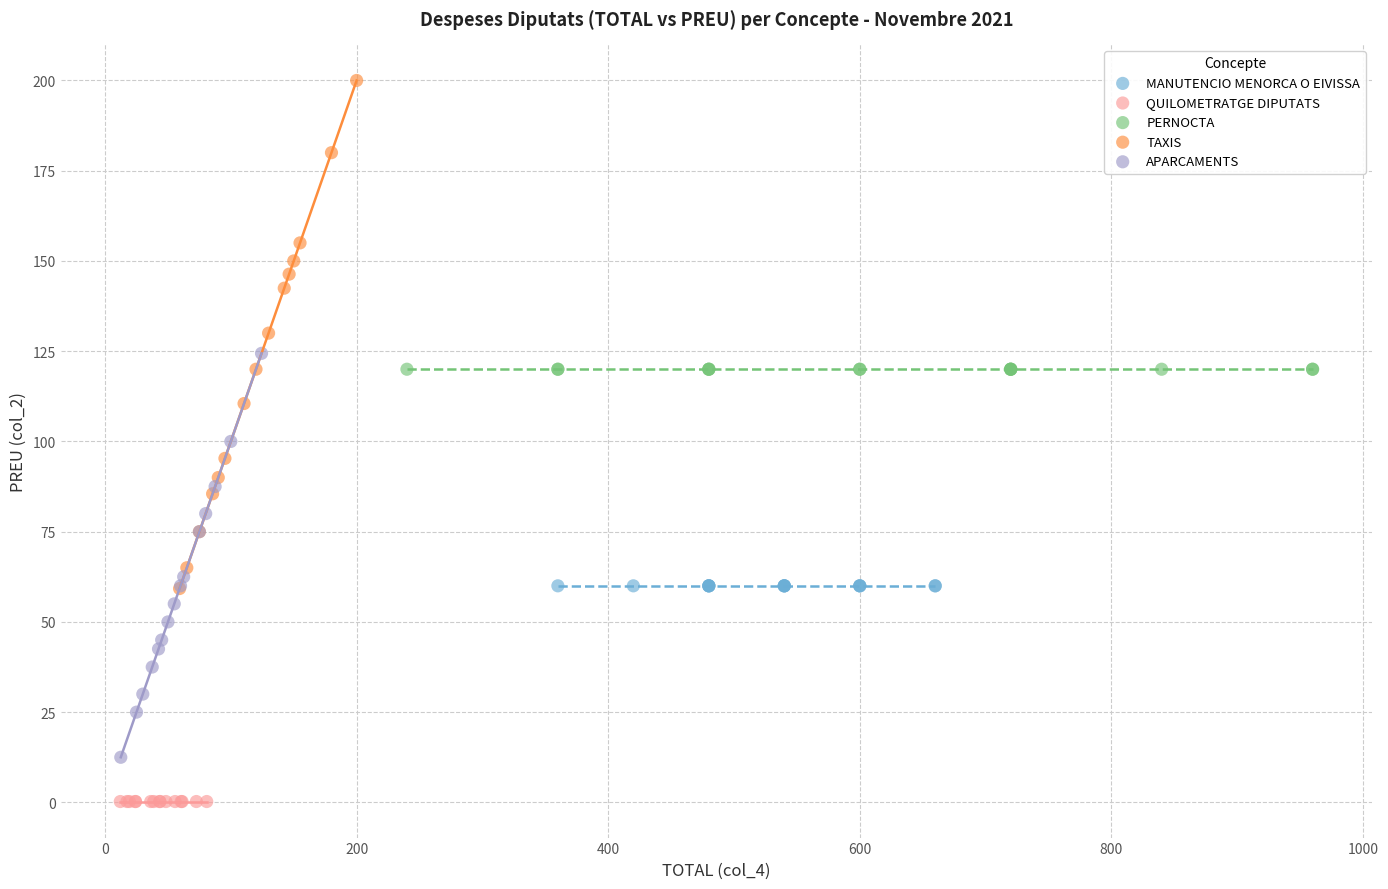

Which series reaches the maximum Y coordinate?

TAXIS